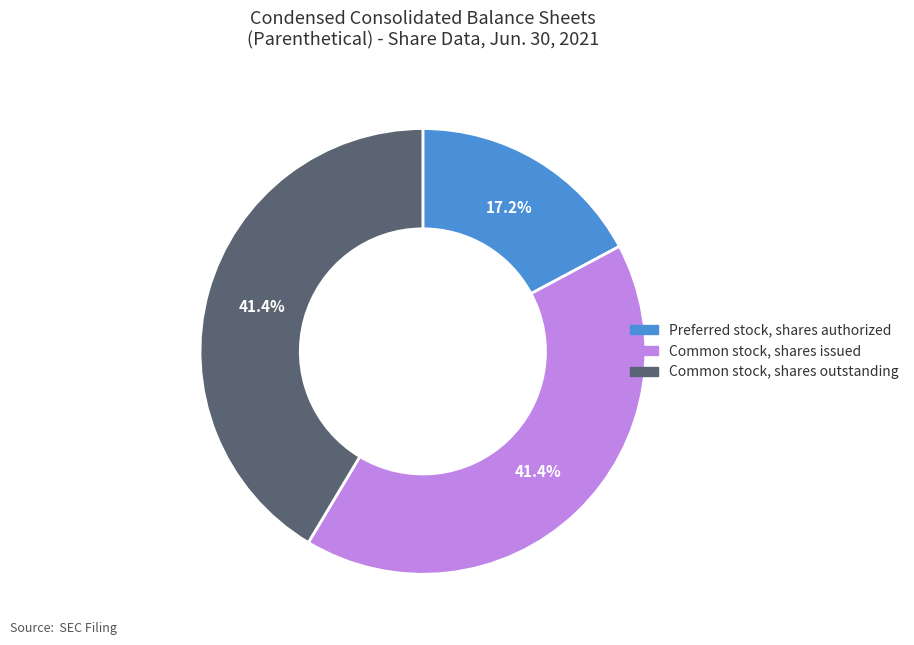

Is there a majority slice in this chart?

No